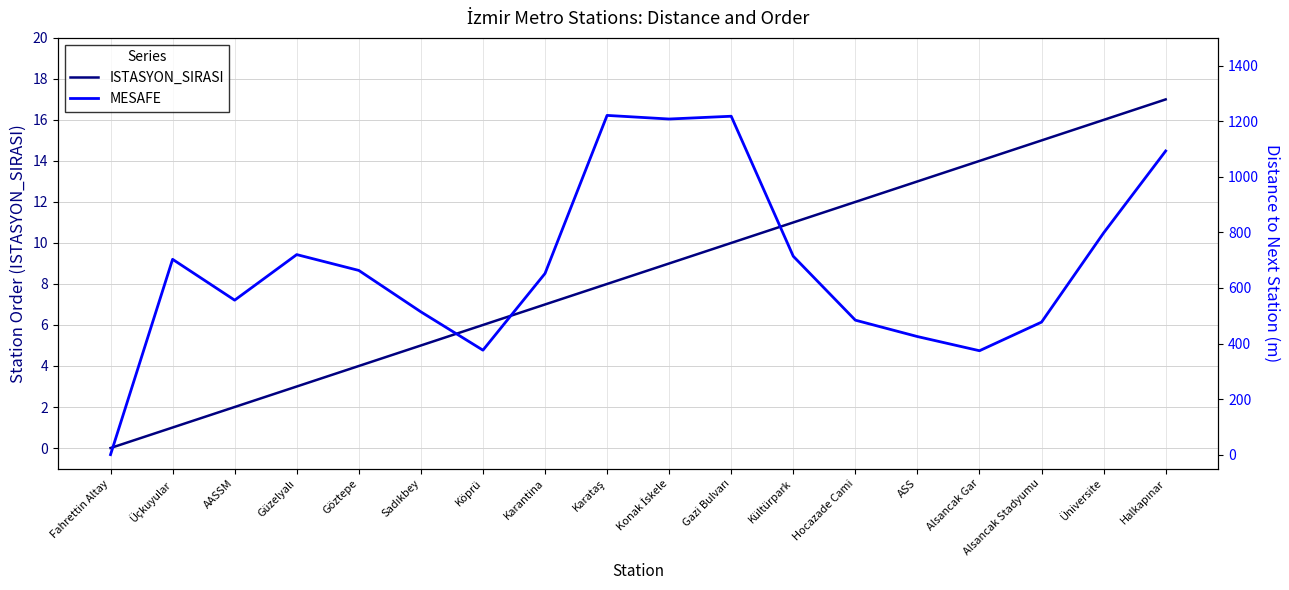

True or false: MESAFE has a value of 663 at Göztepe.

True